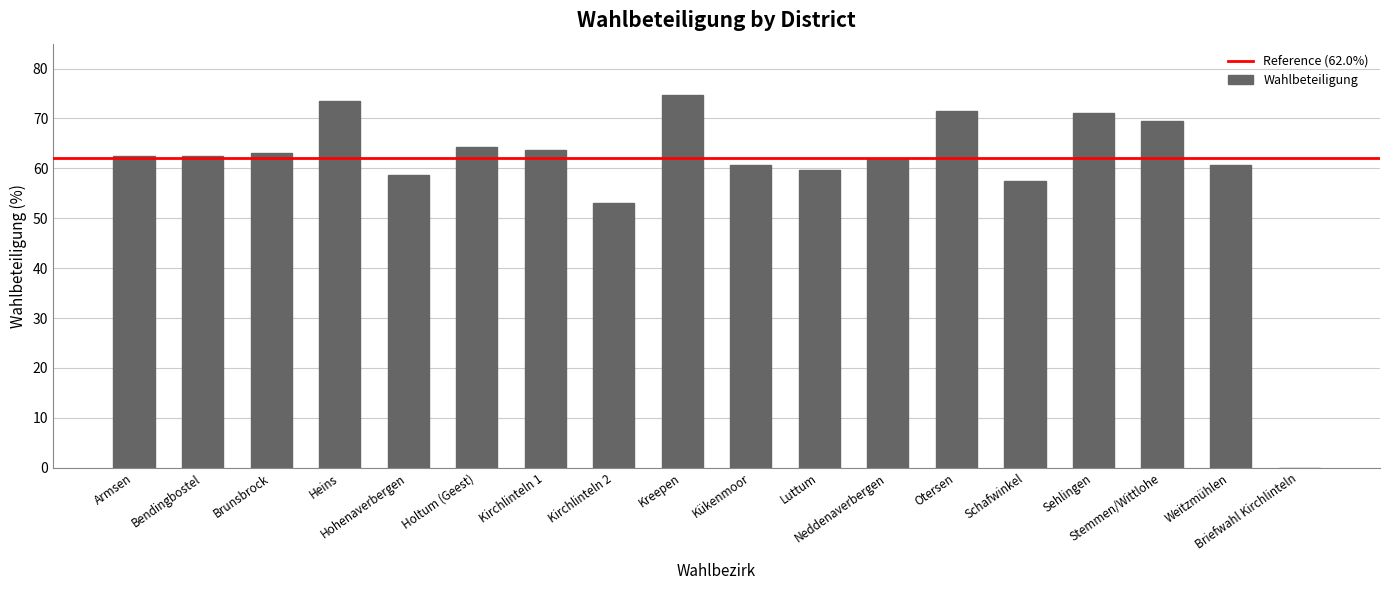

What is the maximum value shown in the chart?

74.7